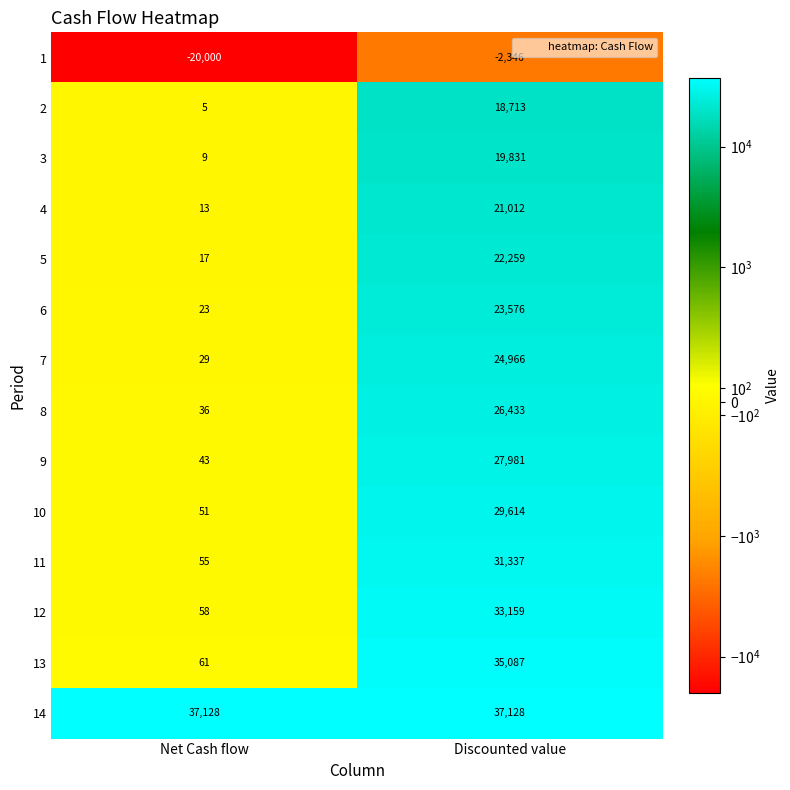

What value does the 2 series have at Discounted value, to the nearest 100?

18700